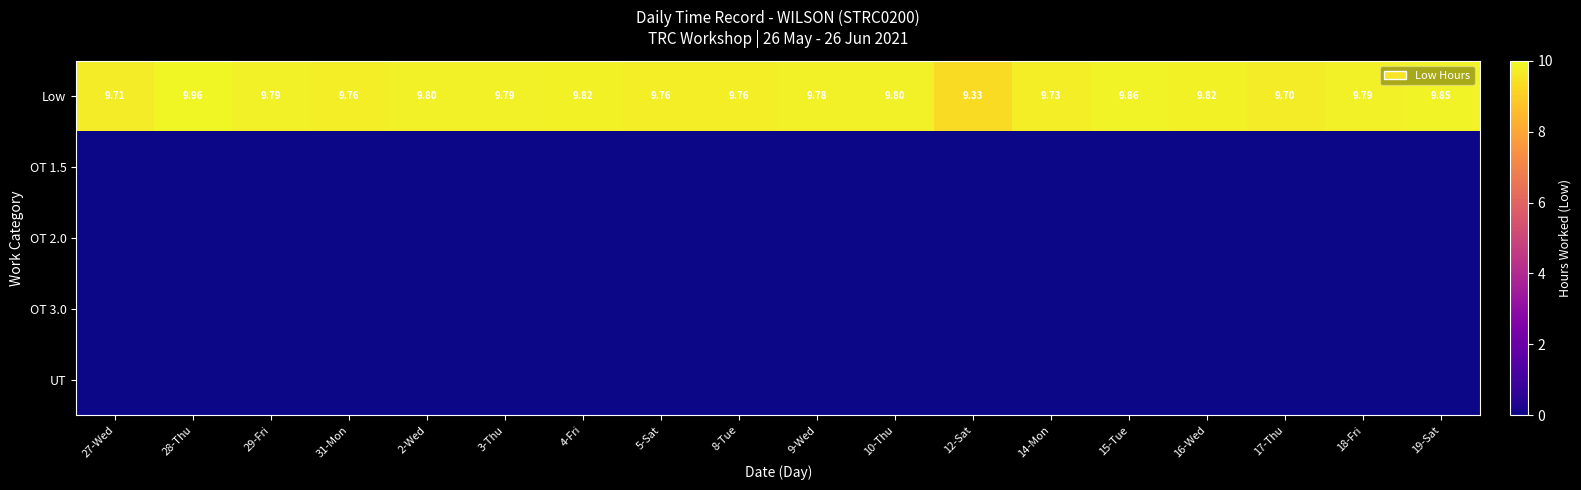

What is the spread (max minus min) of values at 3-Thu?

9.8